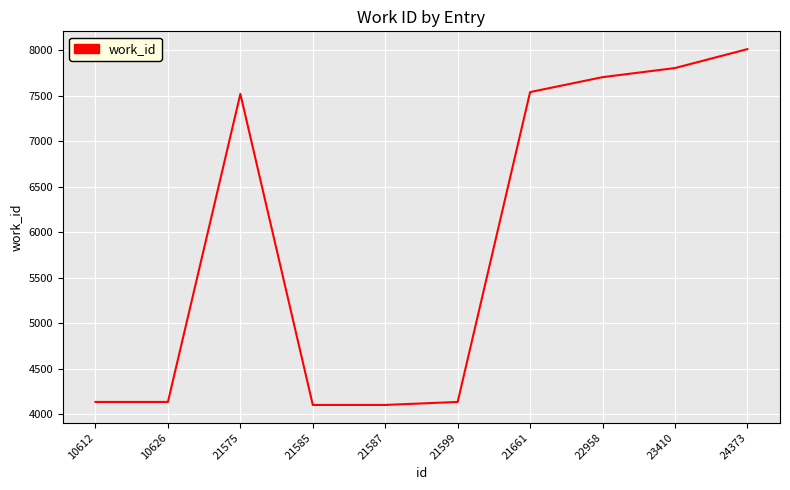

Reading right to left, extract all data points from this chart.

24373=8012	23410=7804	22958=7704	21661=7540	21599=4136	21587=4103	21585=4103	21575=7520	10626=4136	10612=4136